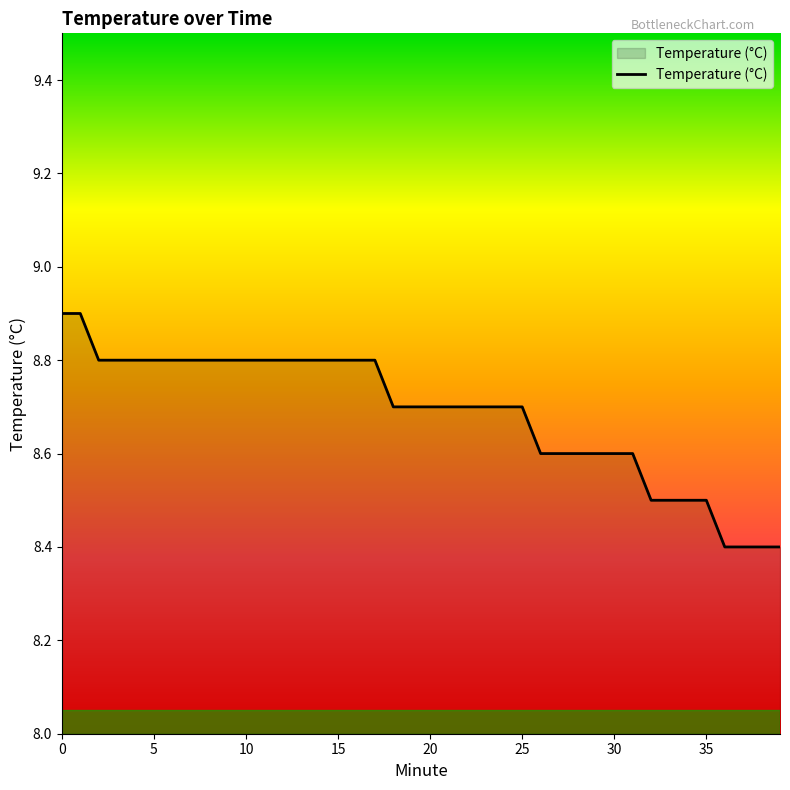

What is the difference between the maximum and minimum values?

0.5